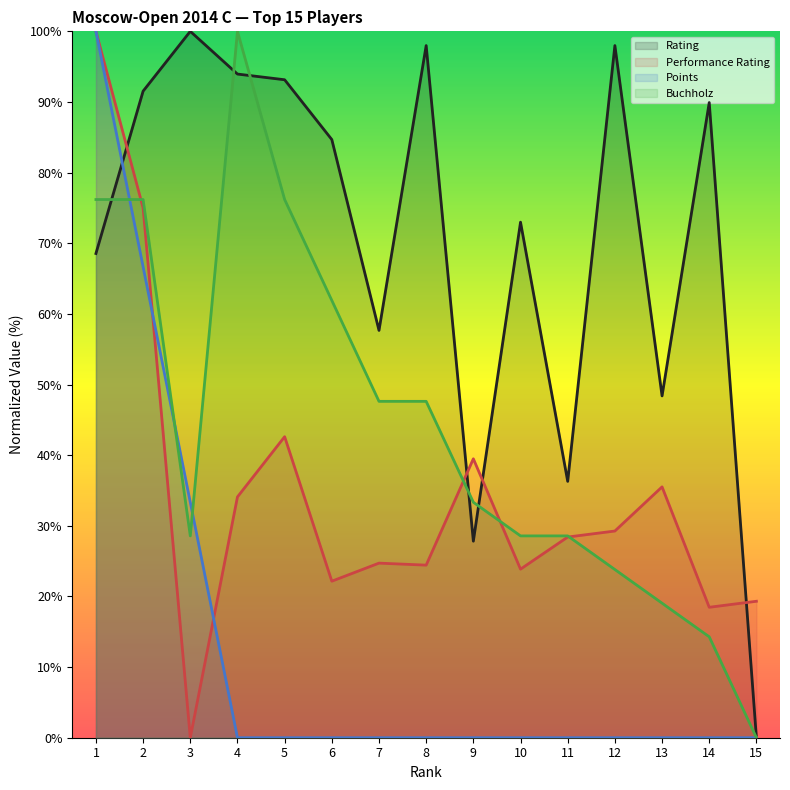

What is the total value across all series at 6?

168.7